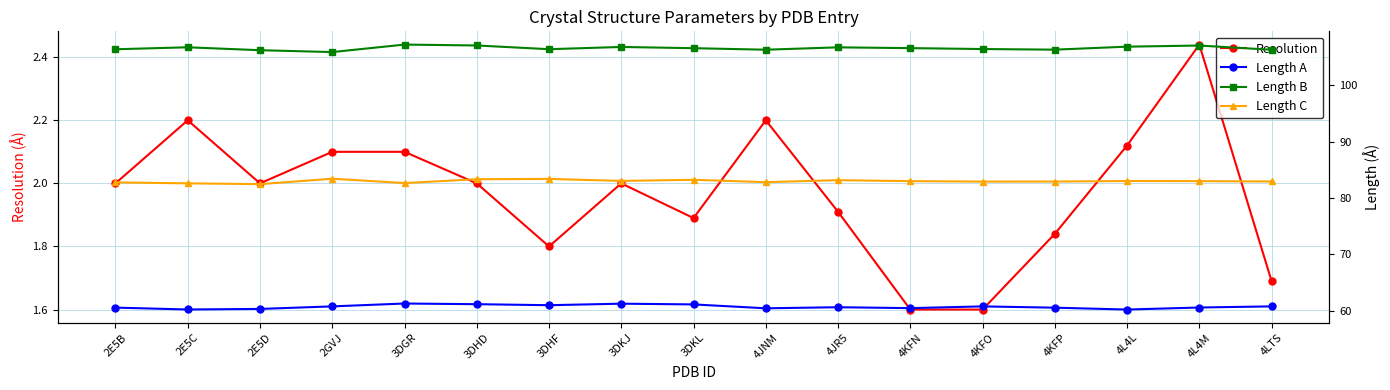

Reading left to right, transcribe all the data shown in this chart.

Resolution: 2.0	2.2	2.0	2.1	2.1	2.0	1.8	2.0	1.9	2.2	1.9	1.6	1.6	1.8	2.1	2.4	1.7
Length A: 60.6	60.2	60.3	60.8	61.3	61.2	61.0	61.3	61.1	60.4	60.6	60.5	60.8	60.5	60.2	60.6	60.8
Length B: 106.4	106.8	106.2	105.9	107.2	107.1	106.4	106.8	106.6	106.3	106.7	106.6	106.4	106.3	106.9	107.1	106.3
Length C: 82.8	82.6	82.5	83.4	82.7	83.3	83.4	83.0	83.2	82.8	83.2	83.0	82.9	82.9	83.0	83.0	82.9